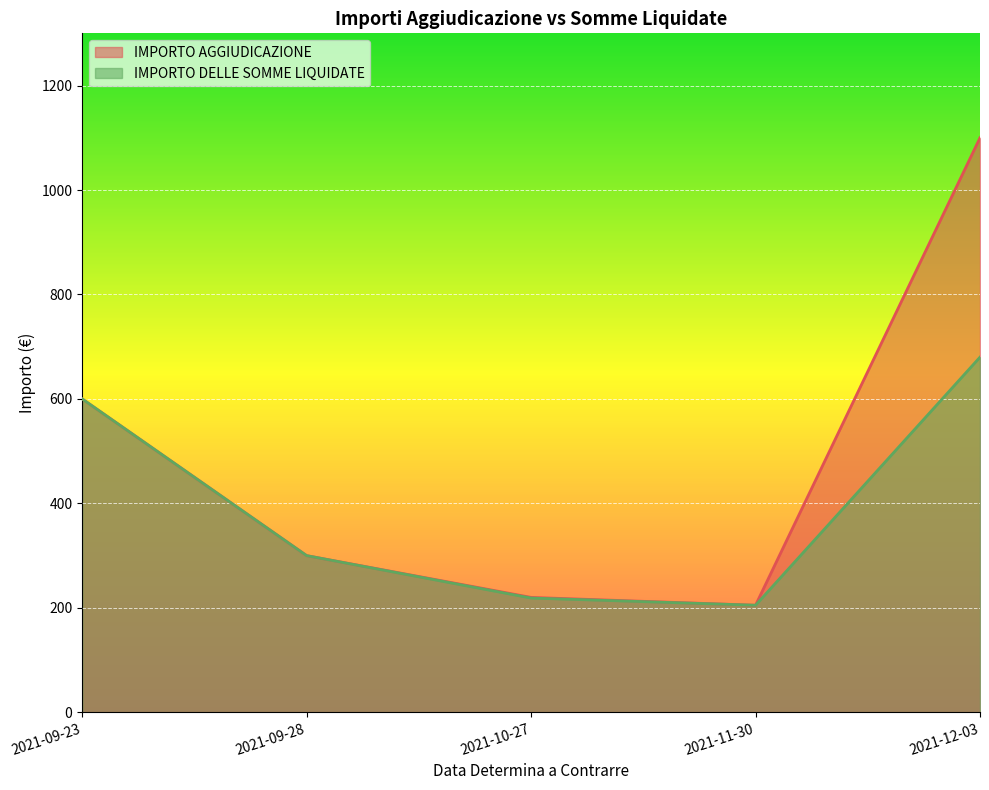

True or false: IMPORTO AGGIUDICAZIONE has a value of 363.8 at 2021-12-03.

False